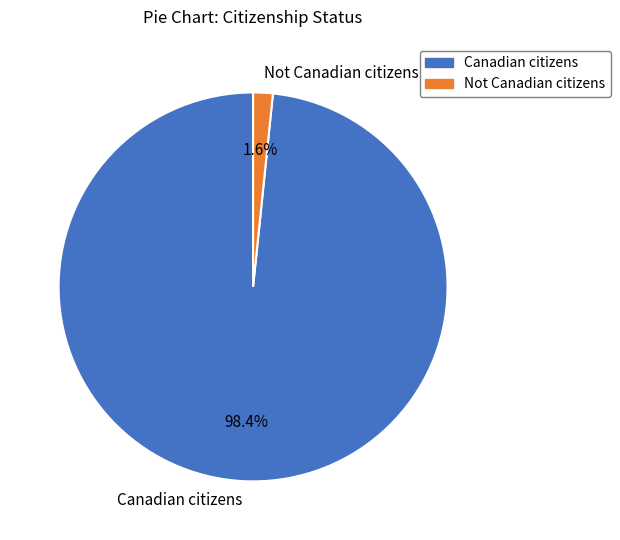

What percentage is the Canadian citizens slice, to the nearest percent?

98%